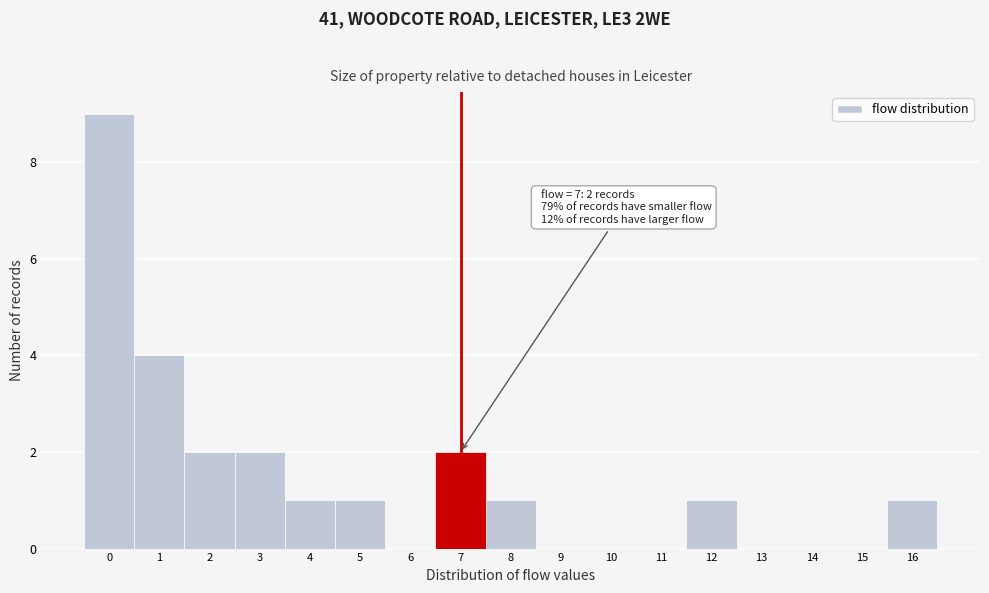

Which range on the x-axis has the tallest bar?

-0.5 to 0.5